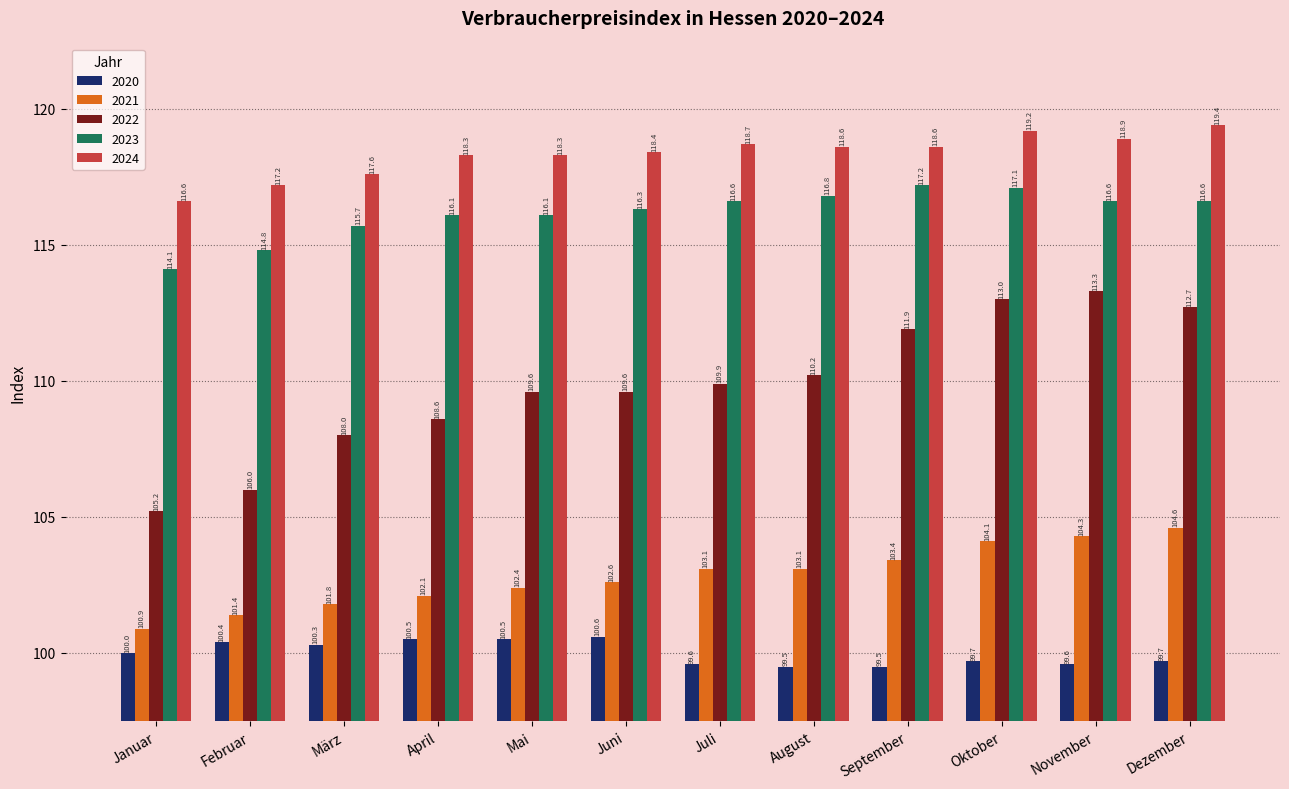

Where is 2020 nearest to the value 100?

Januar